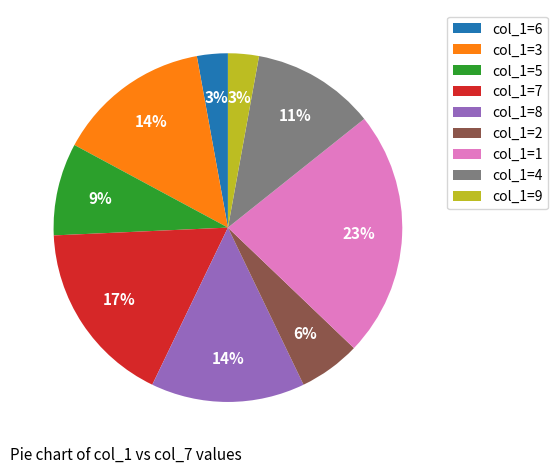

What is the largest slice in the pie chart?

col_1=1